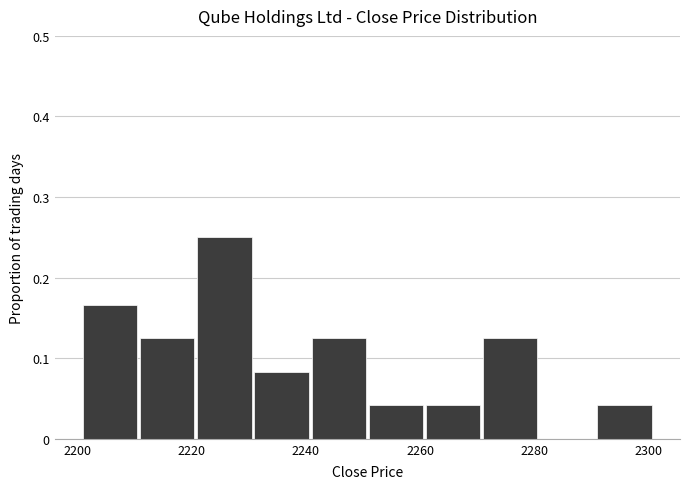

What is the height of the bar covering 2251 to 2261 on the x-axis? Neither the bar edges nor the heights are printed on the chart, so give them approximately, as read against the axes.

0.04